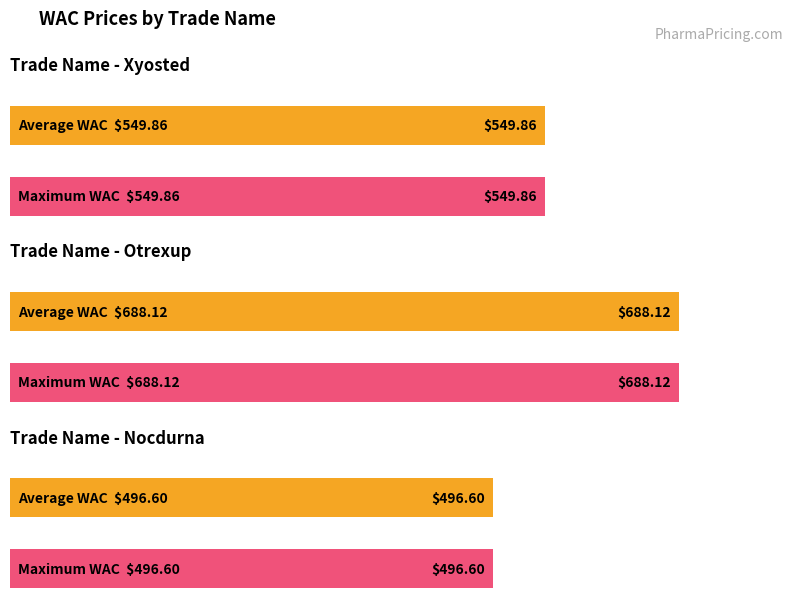

What is the average value of the Maximum WAC series?

578.2